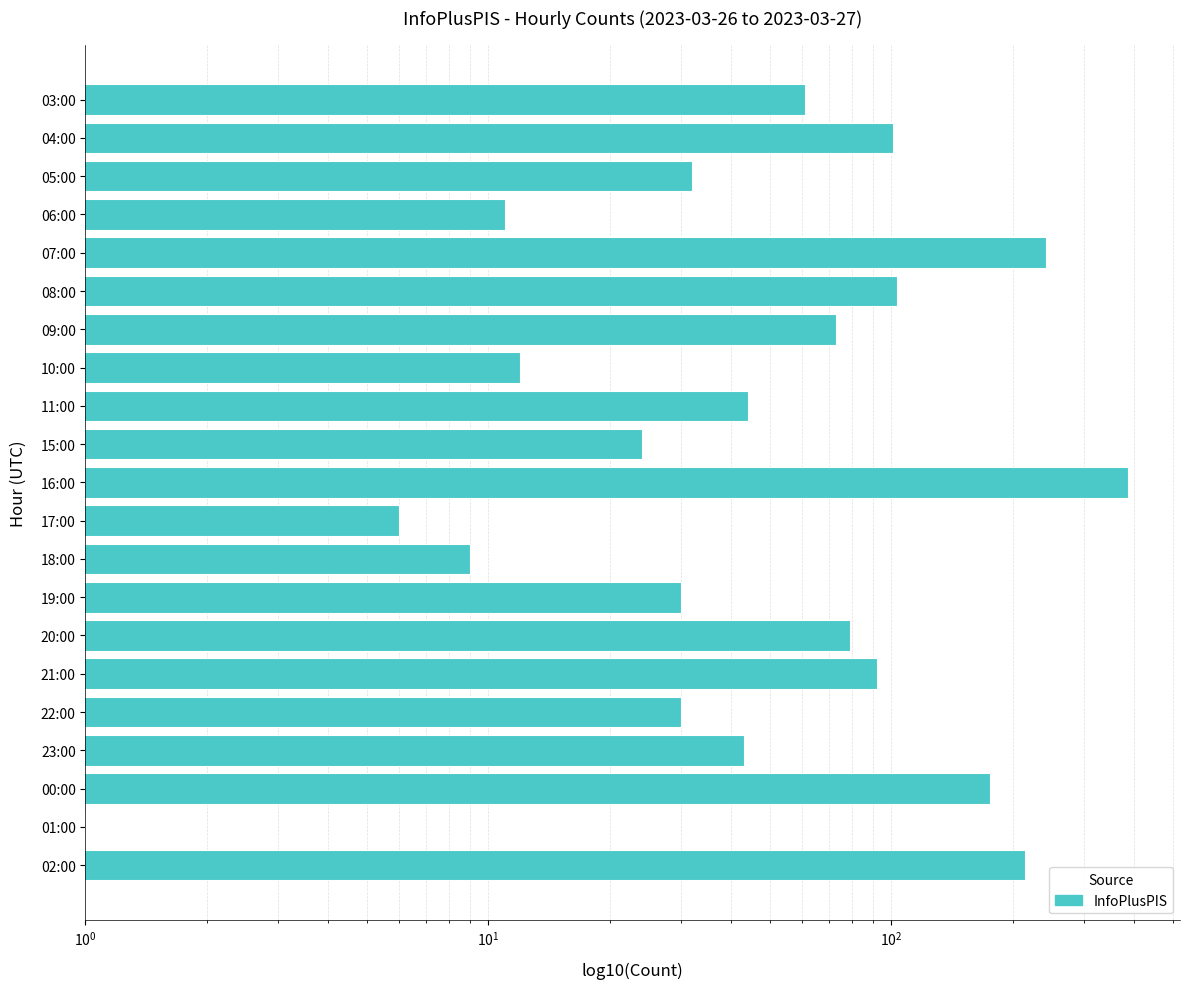

What is the value of the 19th bar from the left?

176